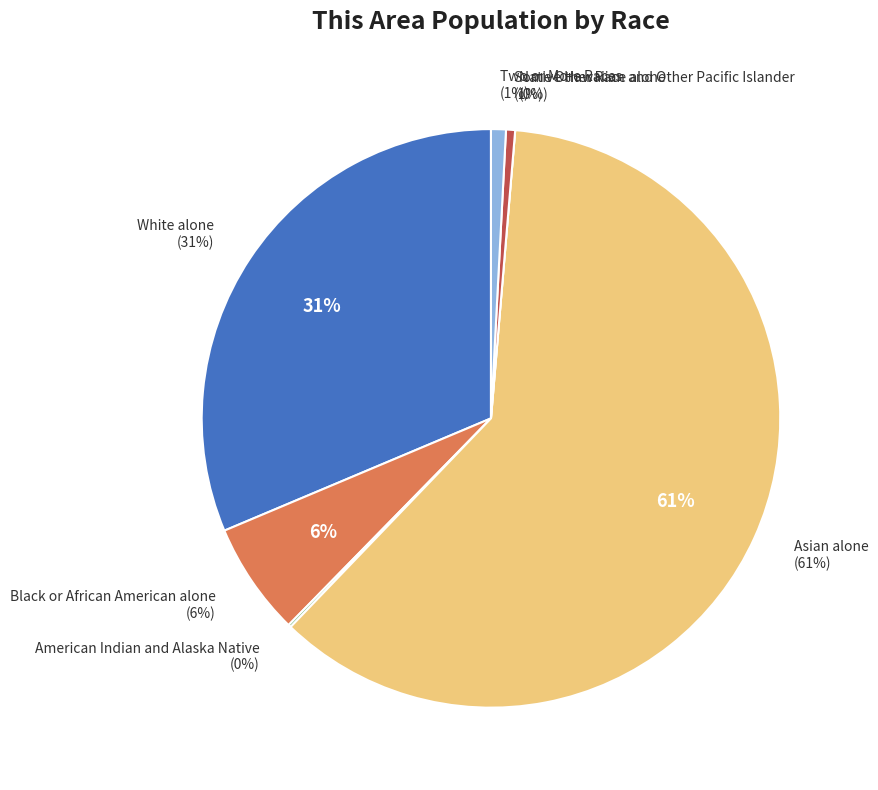

What percentage is the White alone slice, to the nearest percent?

31%